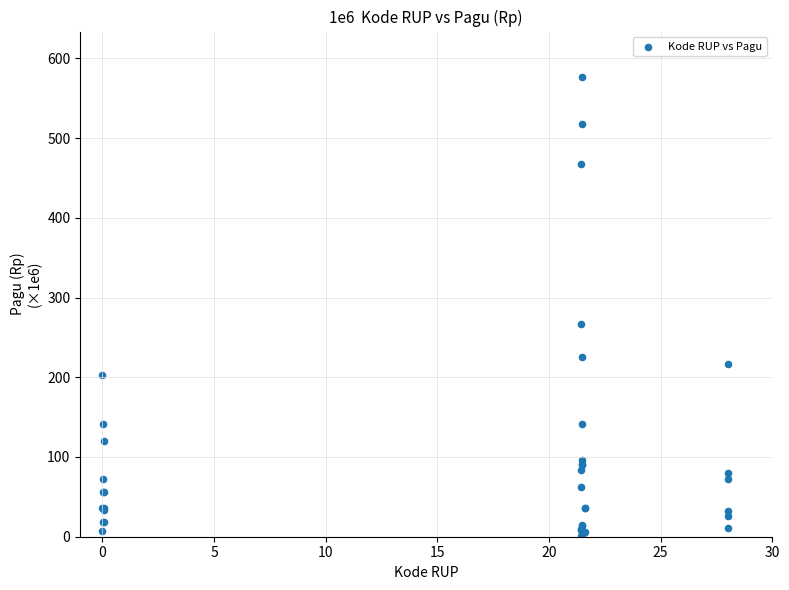

What Y value in the scatter plot is closest to 288?

266.9